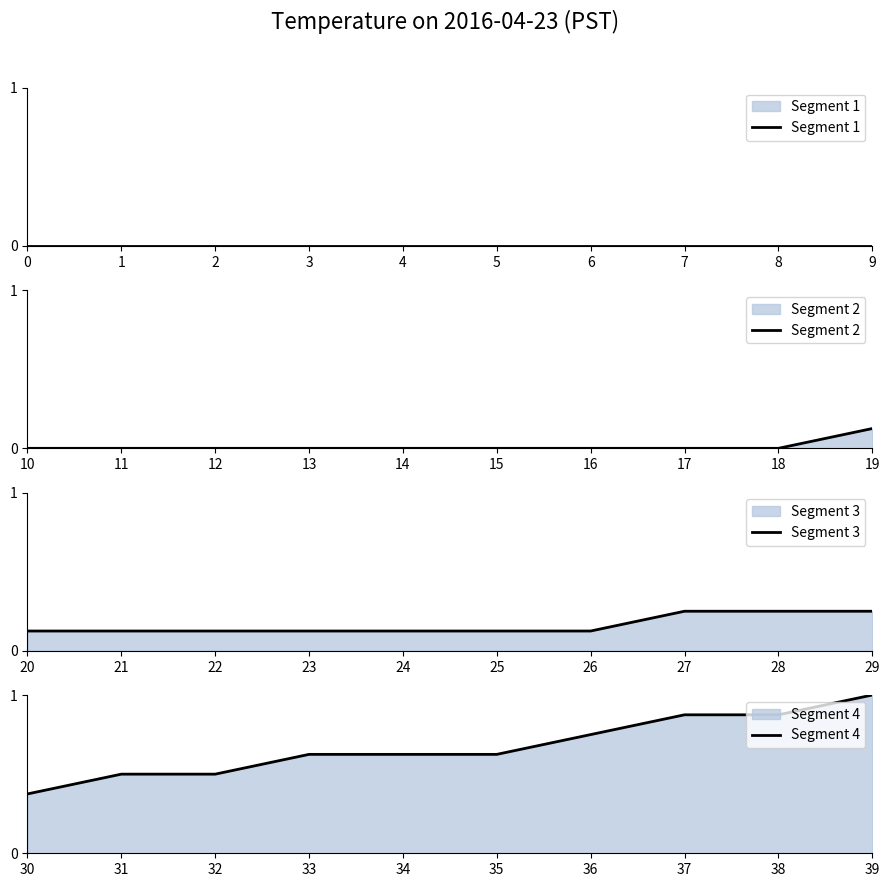

How many Segment 3 values are between 0 and 1?

10